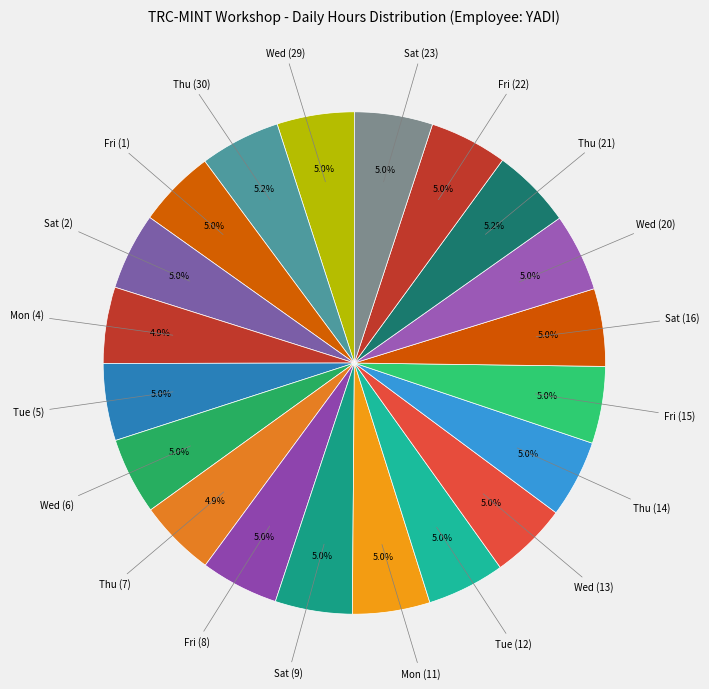

Count the number of slices in the pie.

20